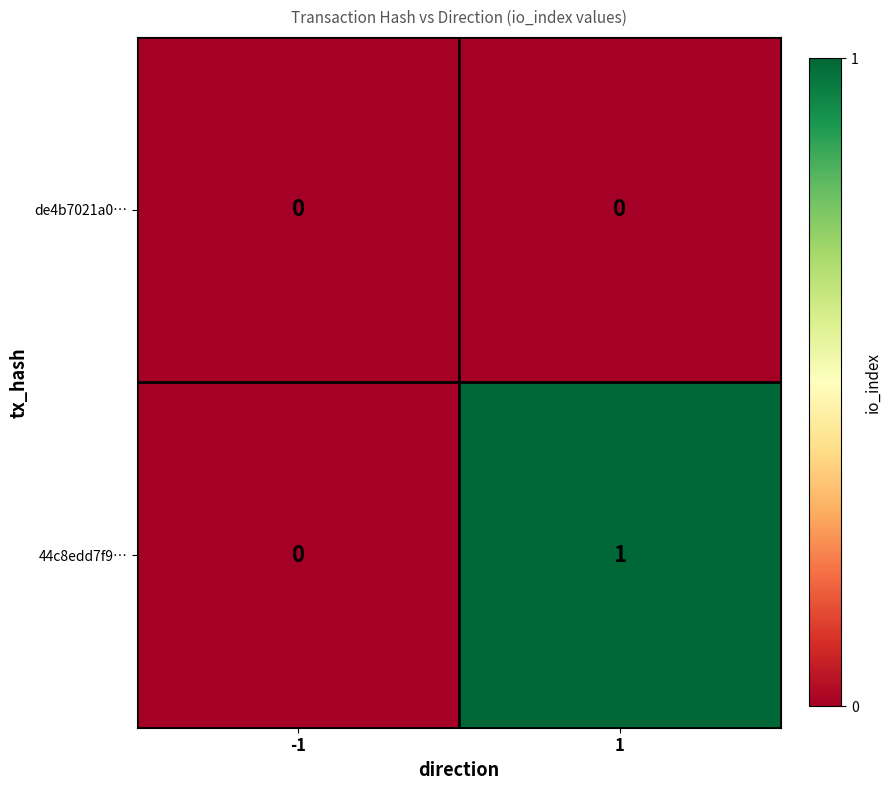

The value of de4b7021a0… at 1 is 0. True or false?

True